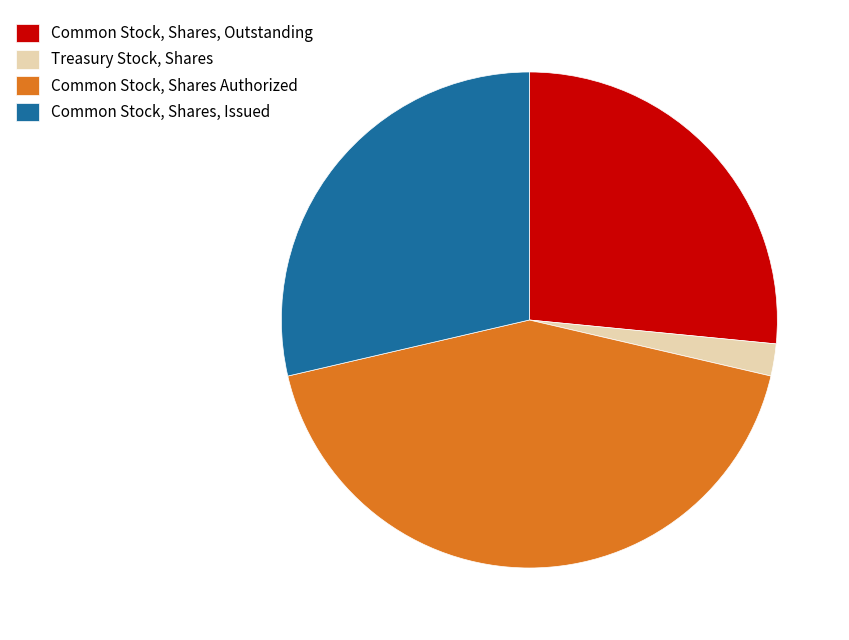

True or false: Treasury Stock, Shares accounts for 2% of the total.

True